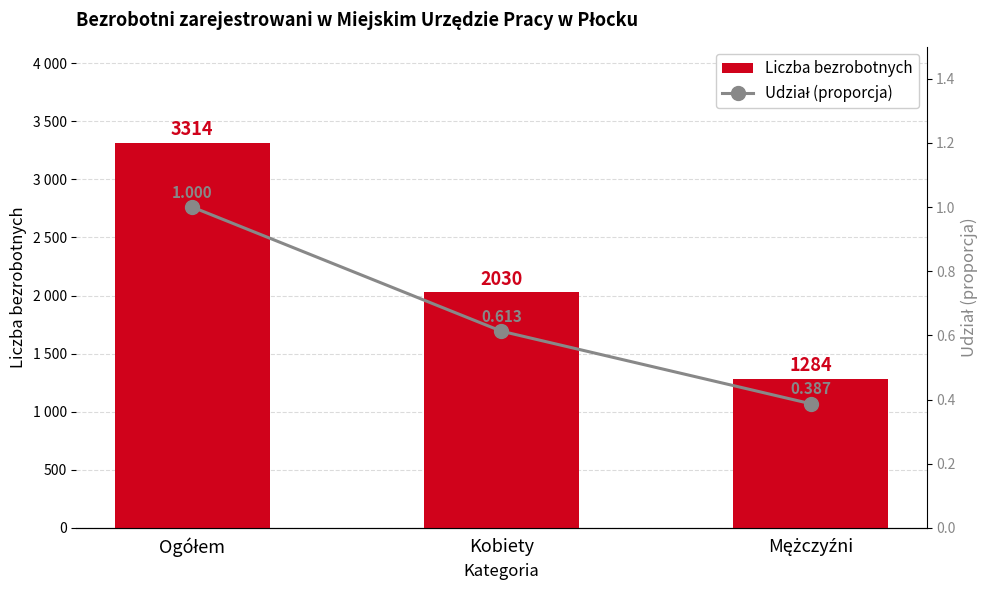

At how many categories does at least one series exceed 1265?

3